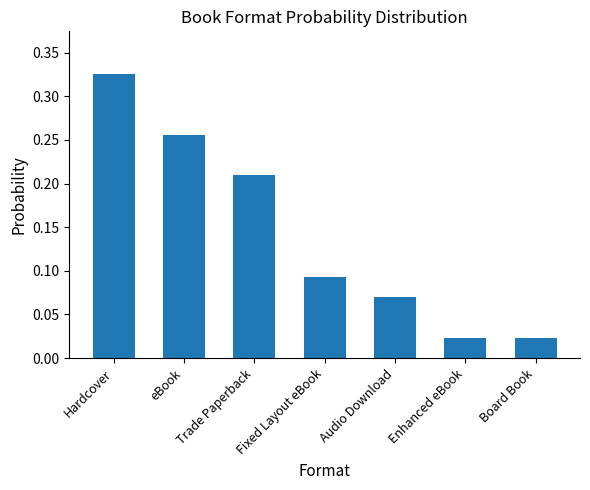

What is the label of the 3rd bar from the left?

Trade Paperback